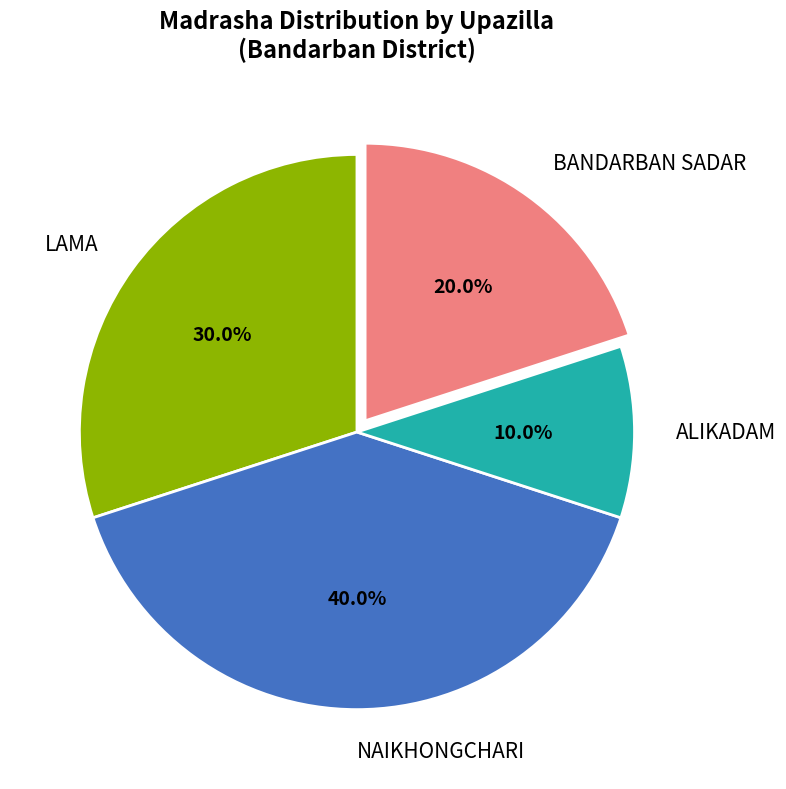

How many segments does this pie chart have?

4